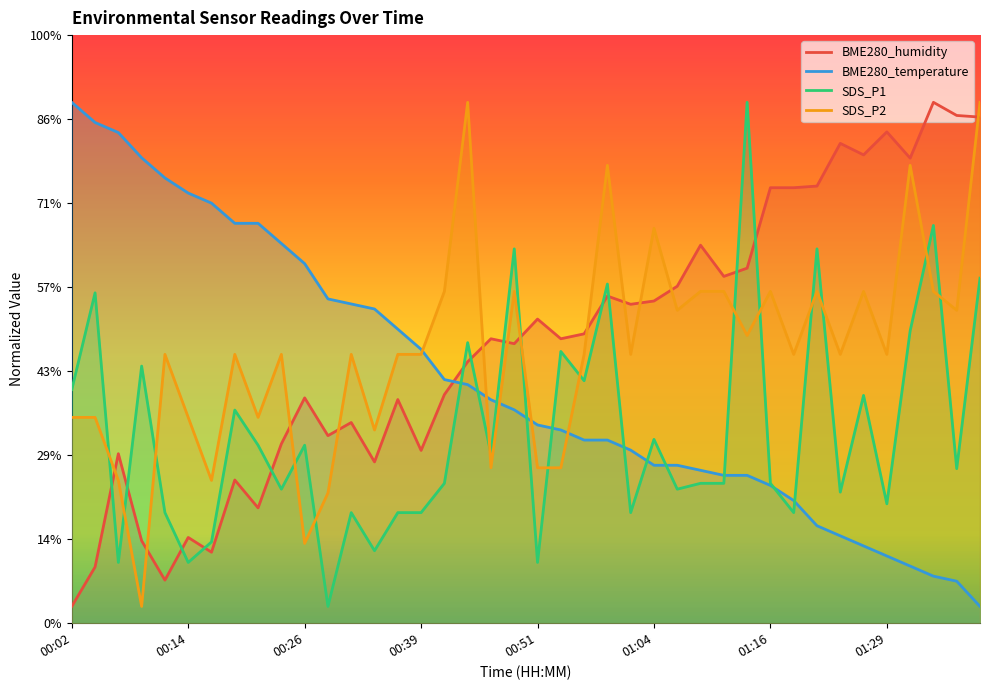

Which series has the widest spread of values?

BME280_humidity